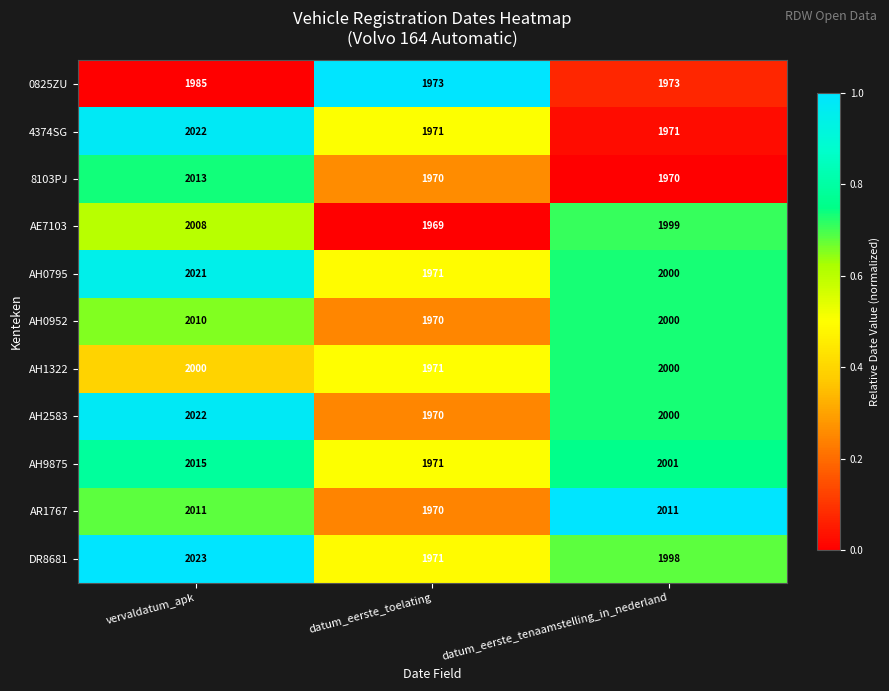

What is the greatest value displayed?

2023